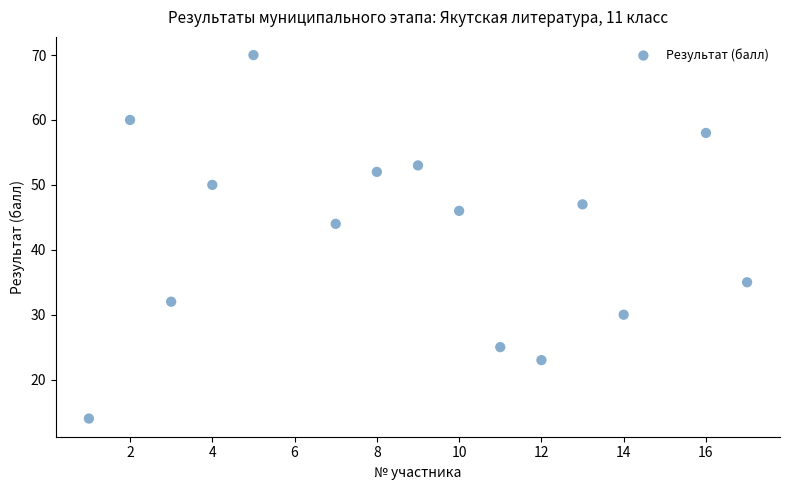

What Y value in the scatter plot is closest to 42?

44